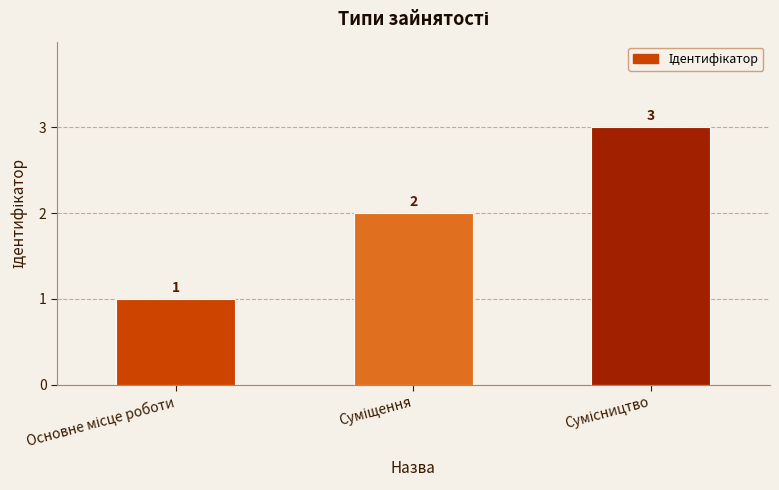

What is the value of the 1st bar from the left?

1